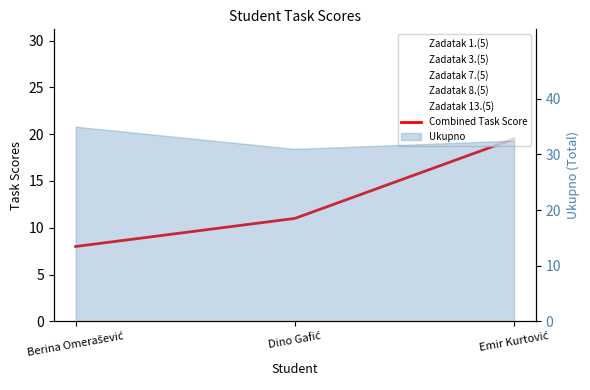

Which has a higher value, Emir Kurtović or Berina Omerašević?

Emir Kurtović